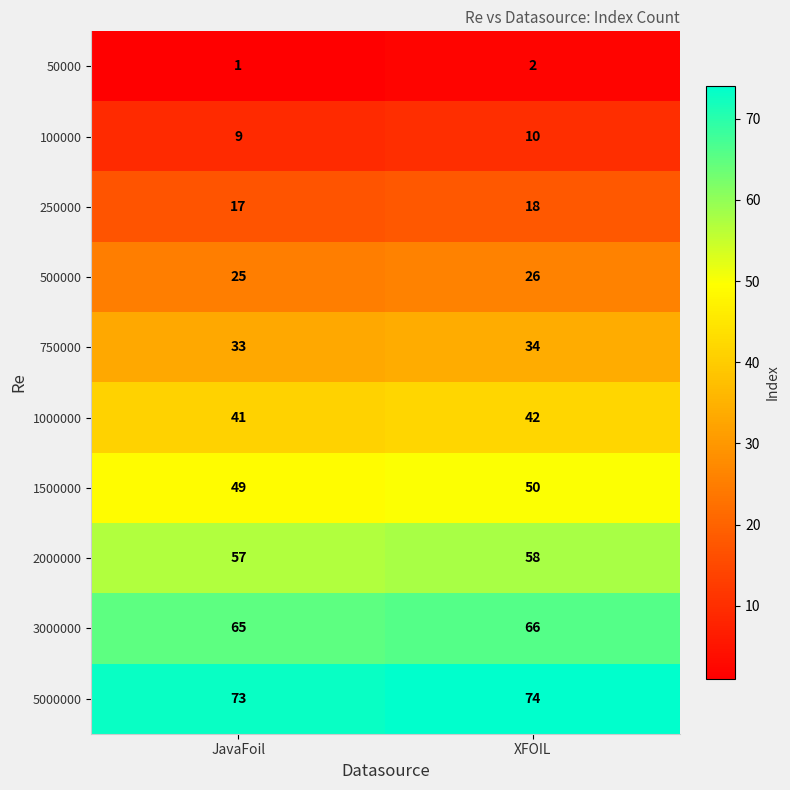

Count the number of data series in this chart.

10